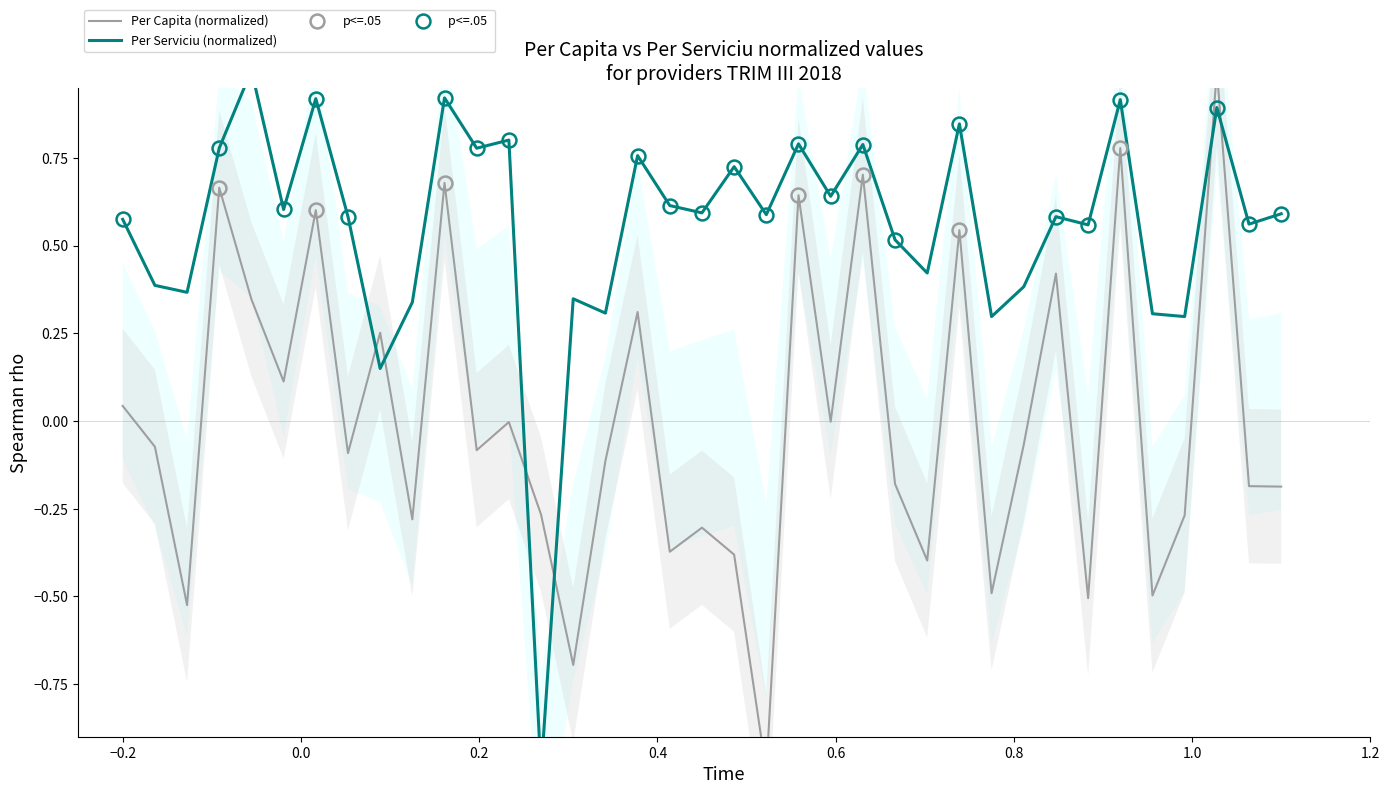

What is the difference between the maximum and second lowest values in the per_serviciu series?

0.9